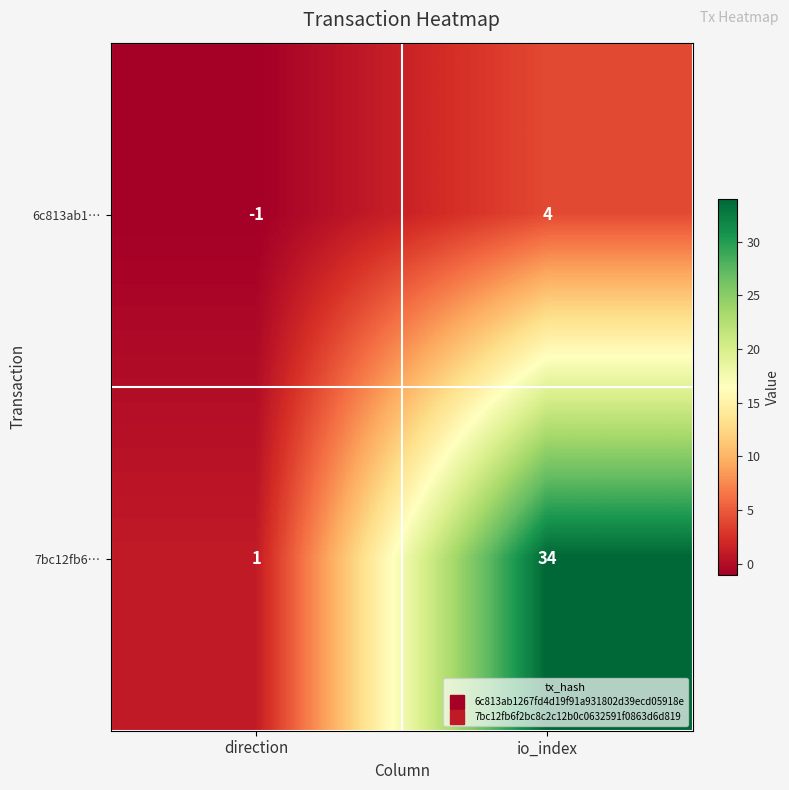

What is the smallest value displayed?

-1